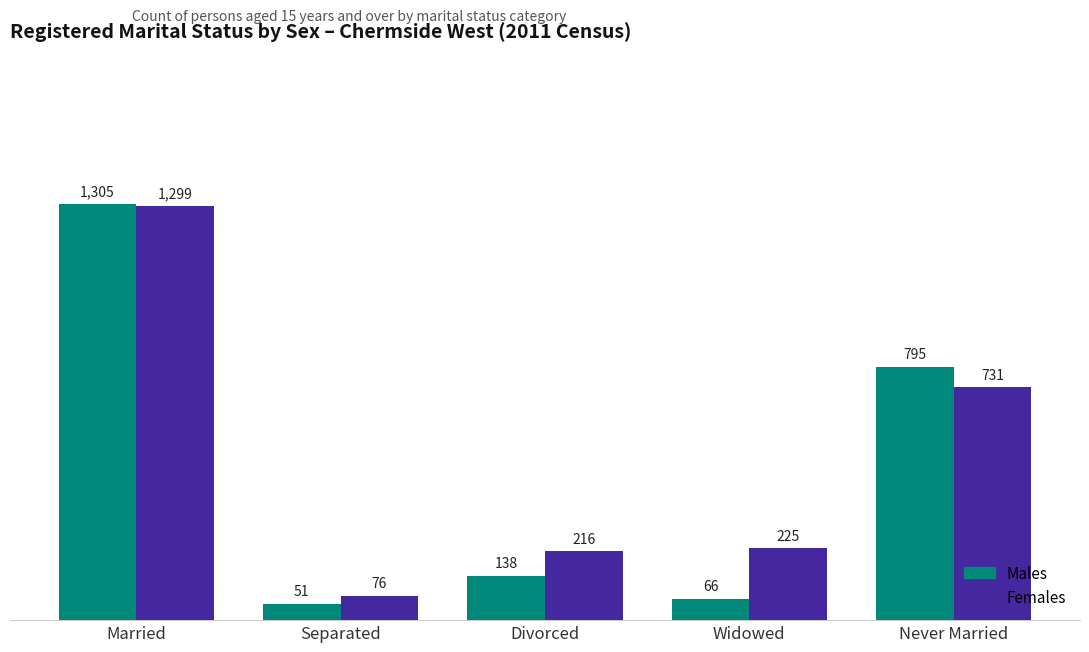

How many distinct data groups are displayed?

2